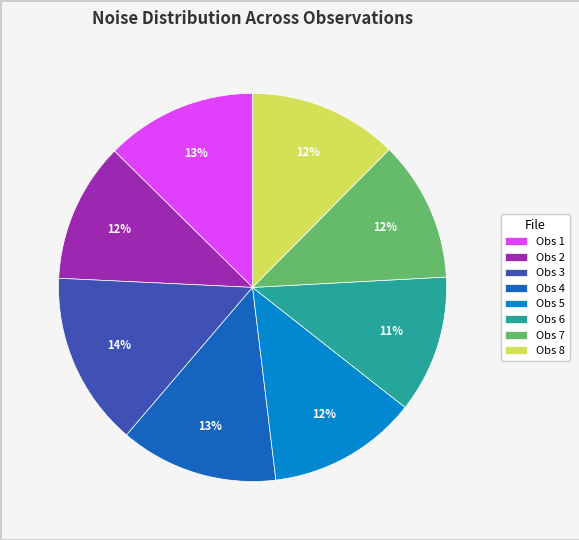

Is there a majority slice in this chart?

No